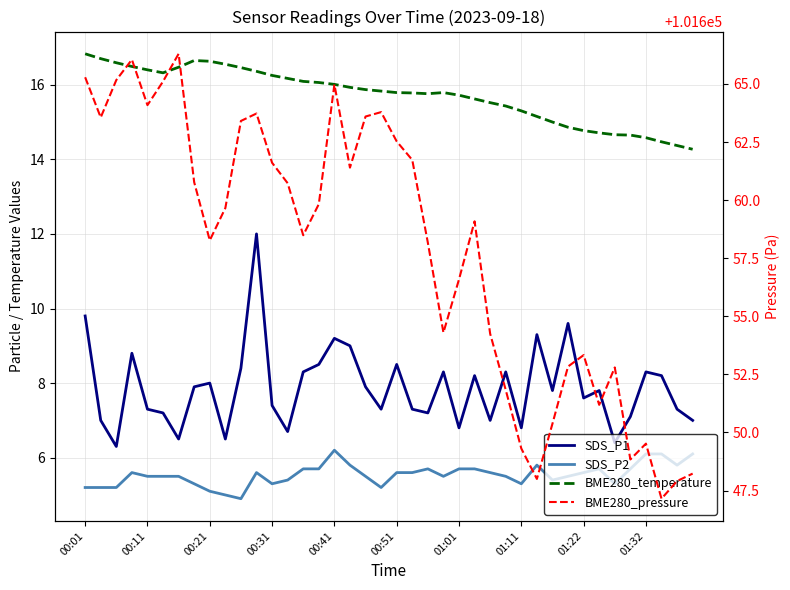

How many data points in SDS_P2 are less than 5?

1